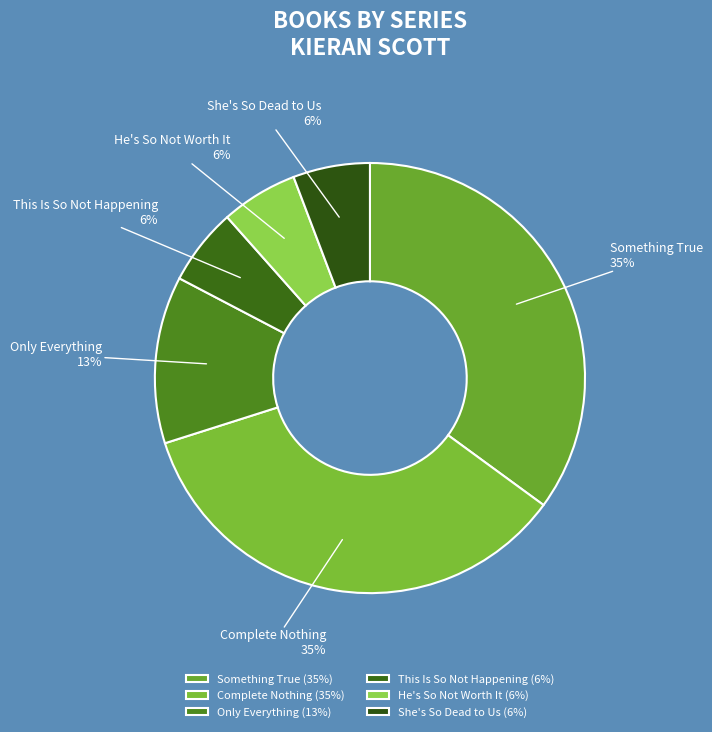

How many slices are in this pie chart?

6